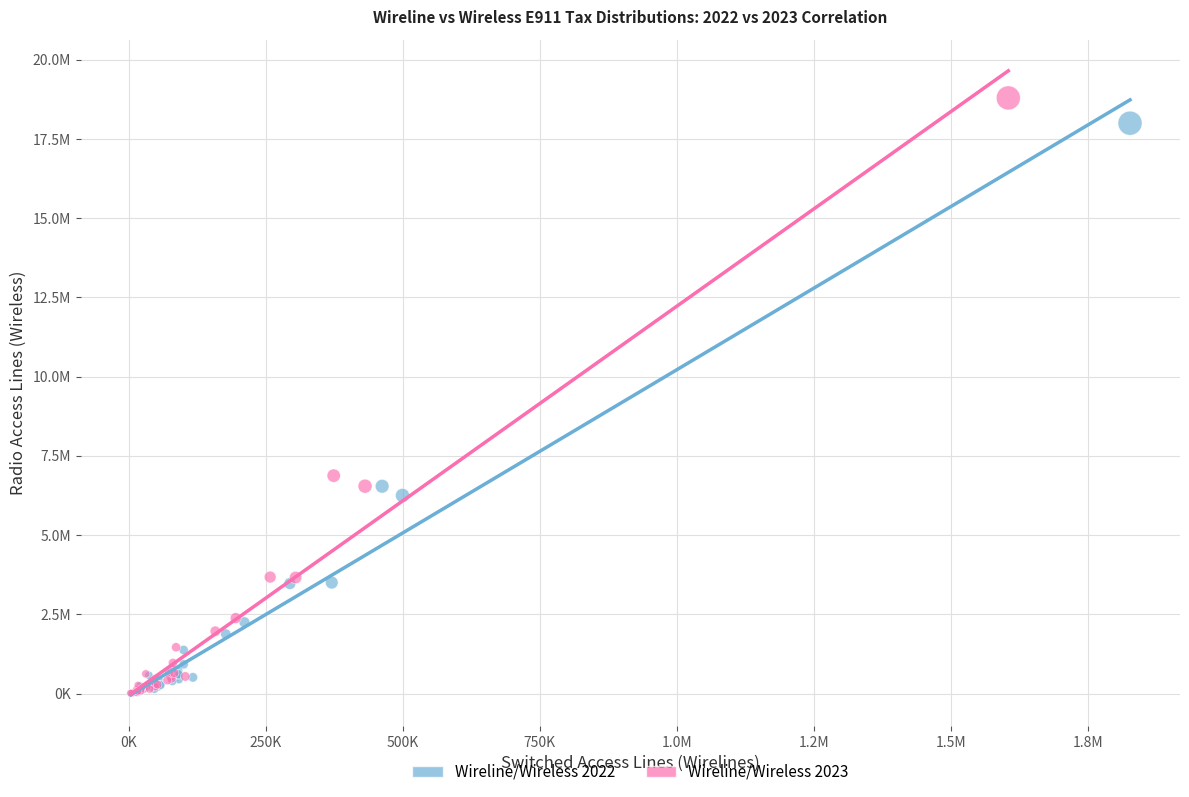

Which series contains the highest Y value?

Wireline/Wireless 2023